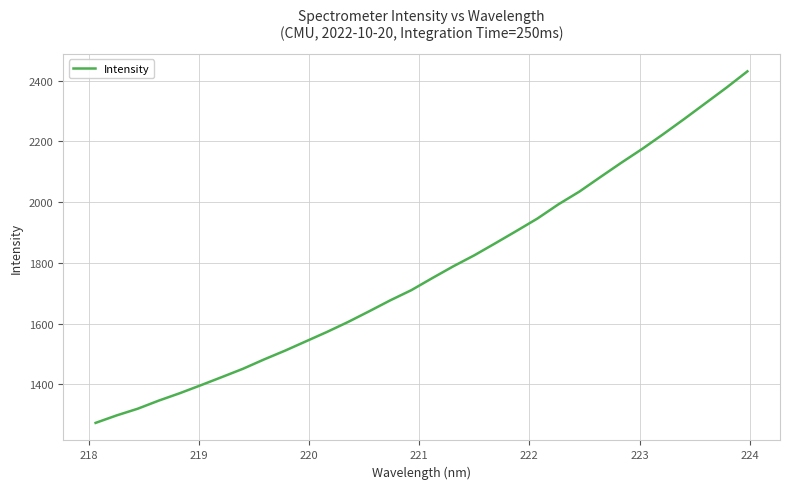

What is the difference between the maximum and minimum values?

1157.1